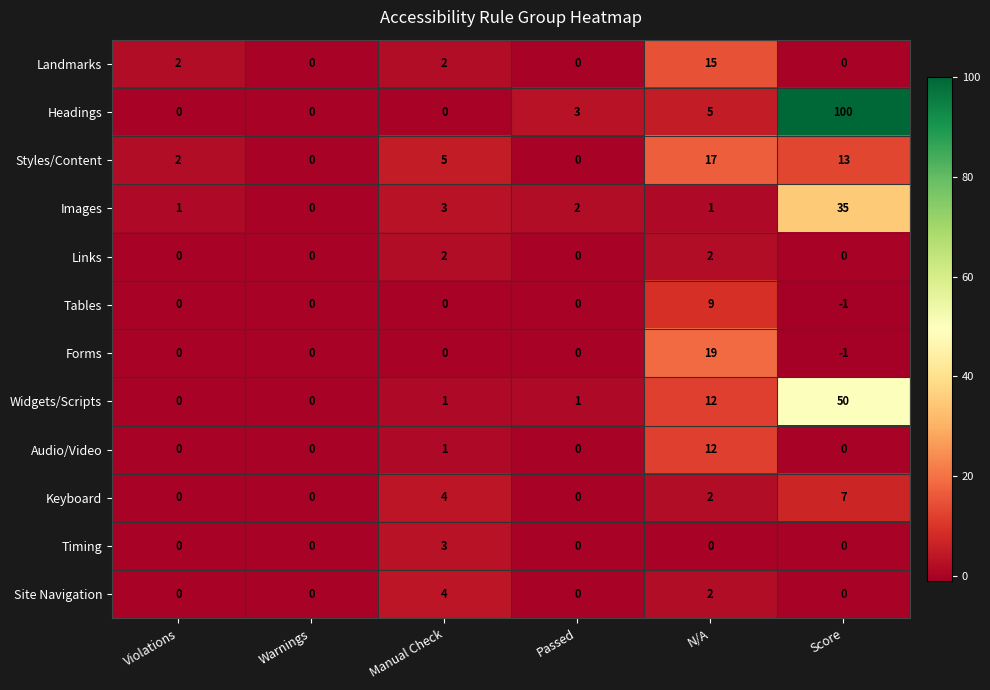

What is the minimum value shown in the chart?

-1